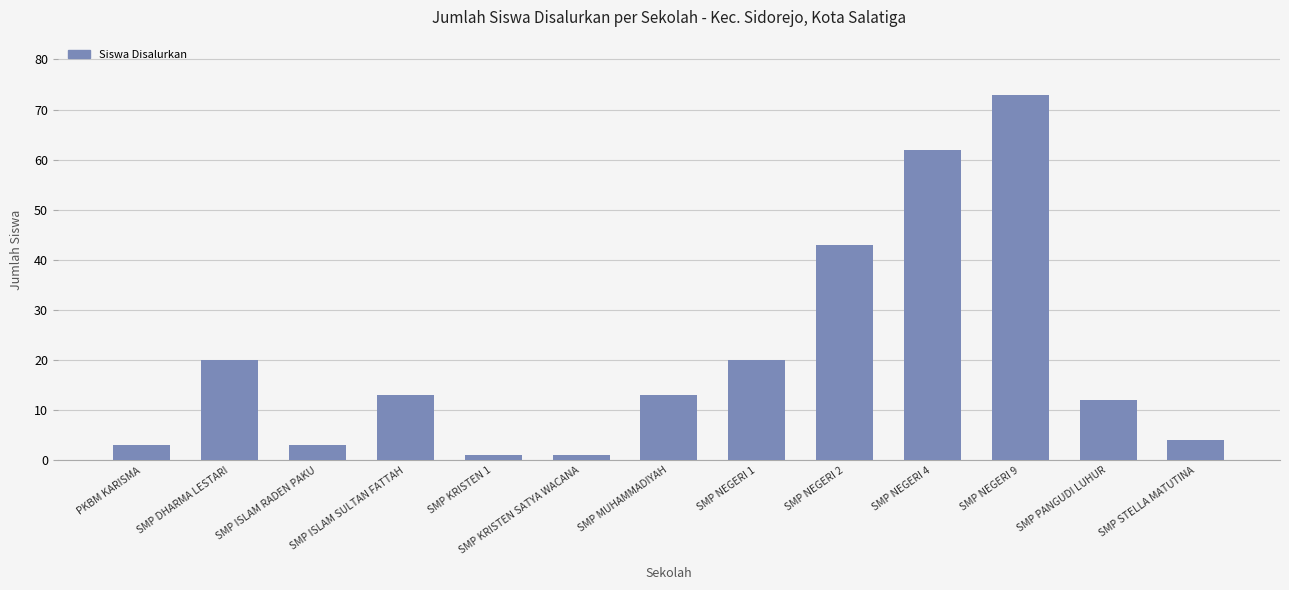

The chart shows a value of 43 at SMP NEGERI 2. True or false?

True